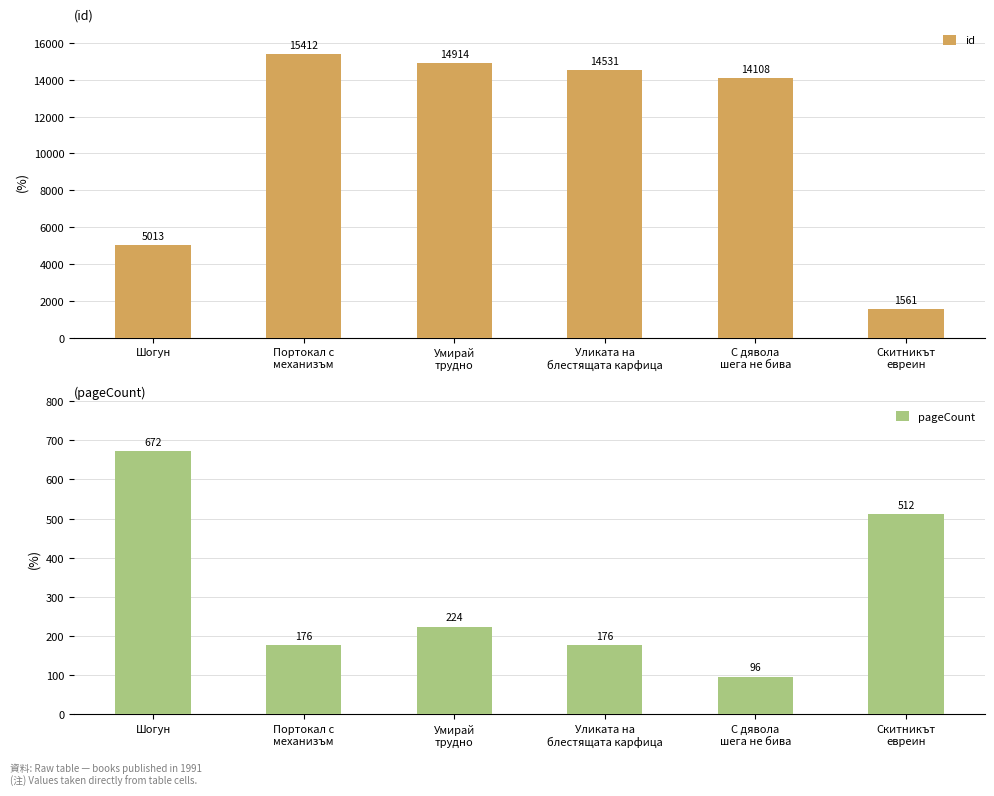

Is it true that id equals 23101 at Портокал с
механизъм?

False